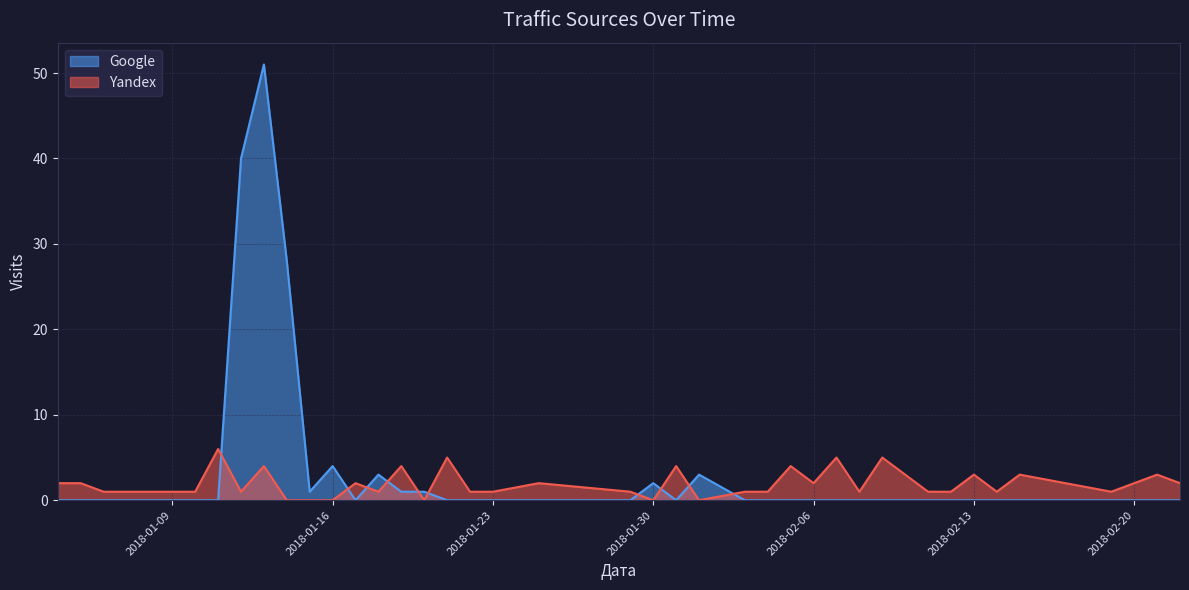

At which category is the sum across all series the highest?

2018-01-13